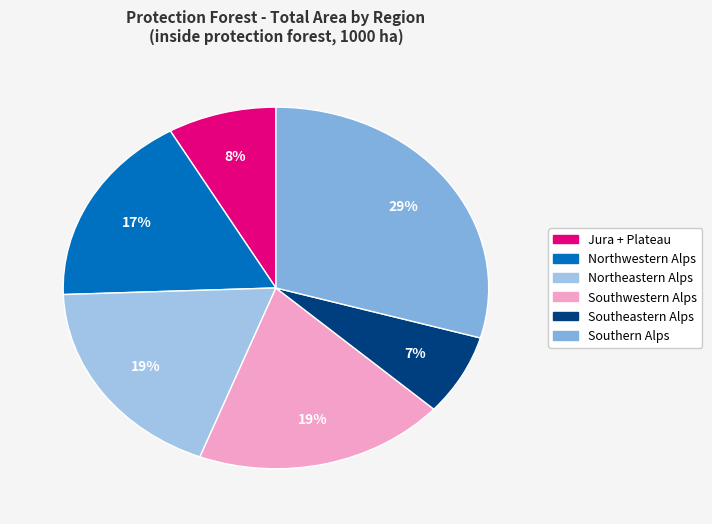

Does Northeastern Alps represent more than half of the total?

No